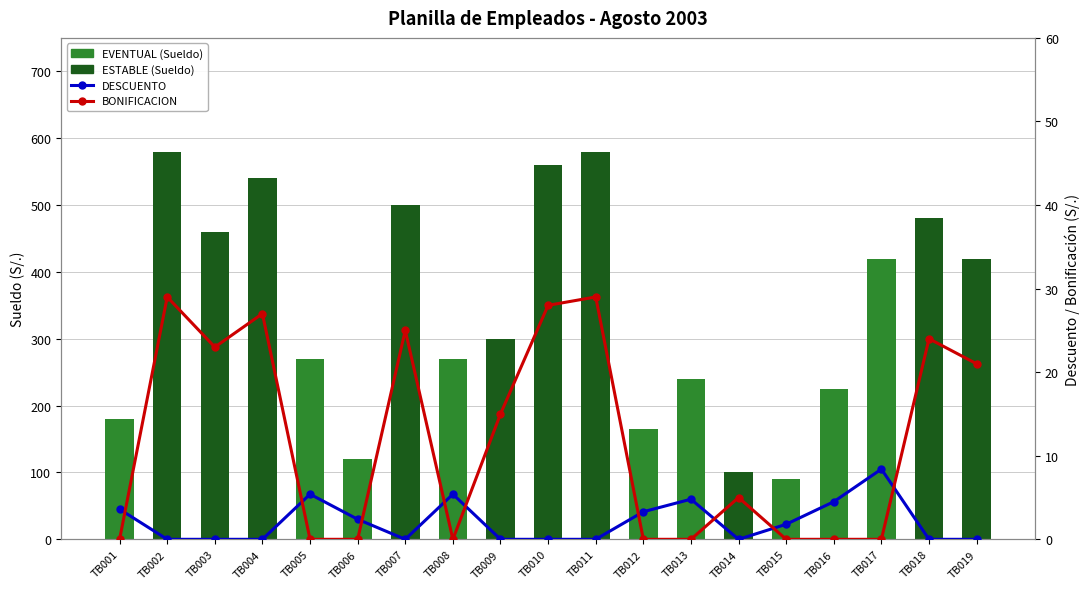

How many values in the DESCUENTO series exceed 0?

9